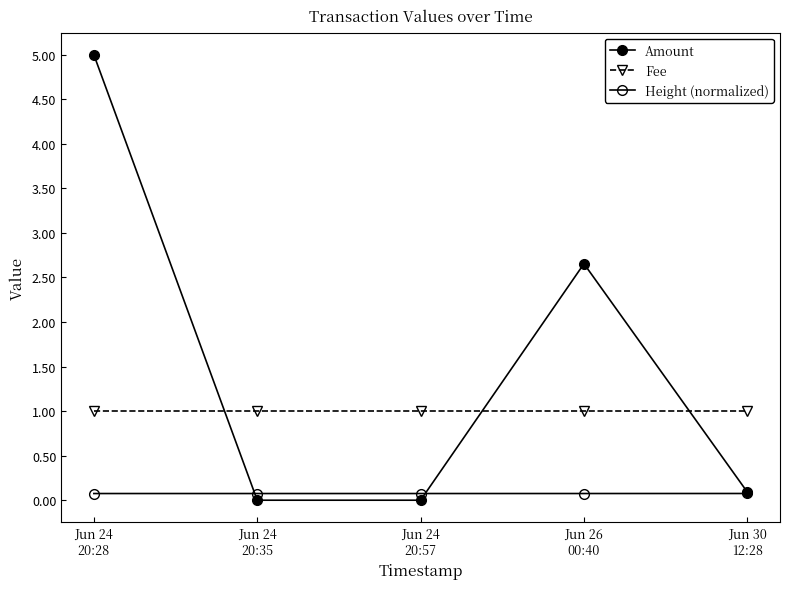

Where is Height (normalized) nearest to the value 0?

Jun 24
20:28